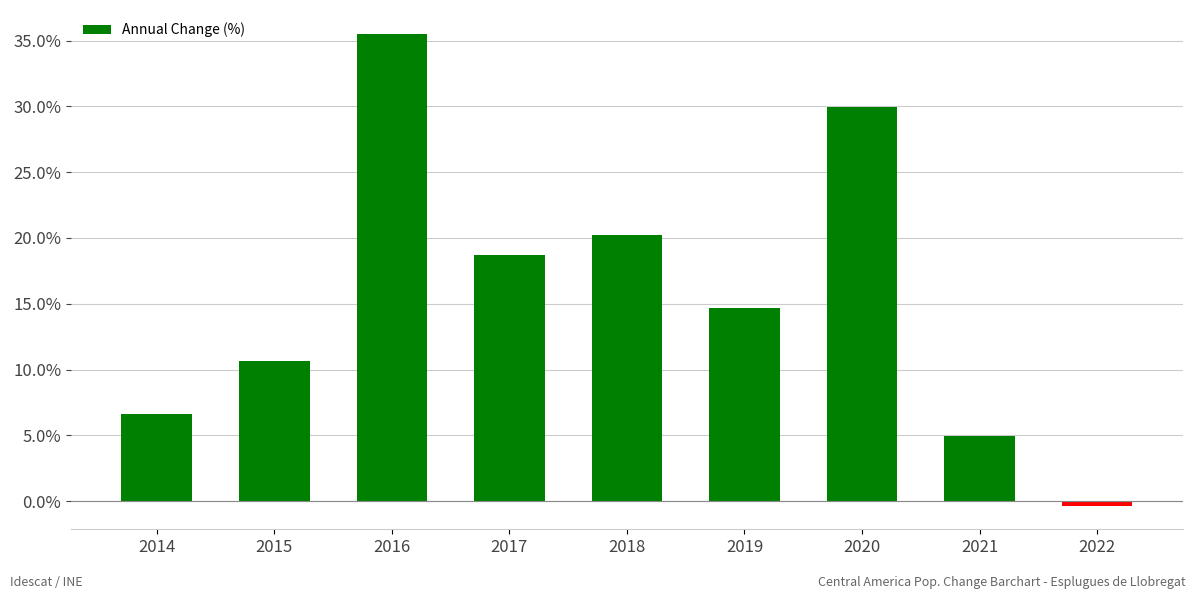

How many values are above zero?

8